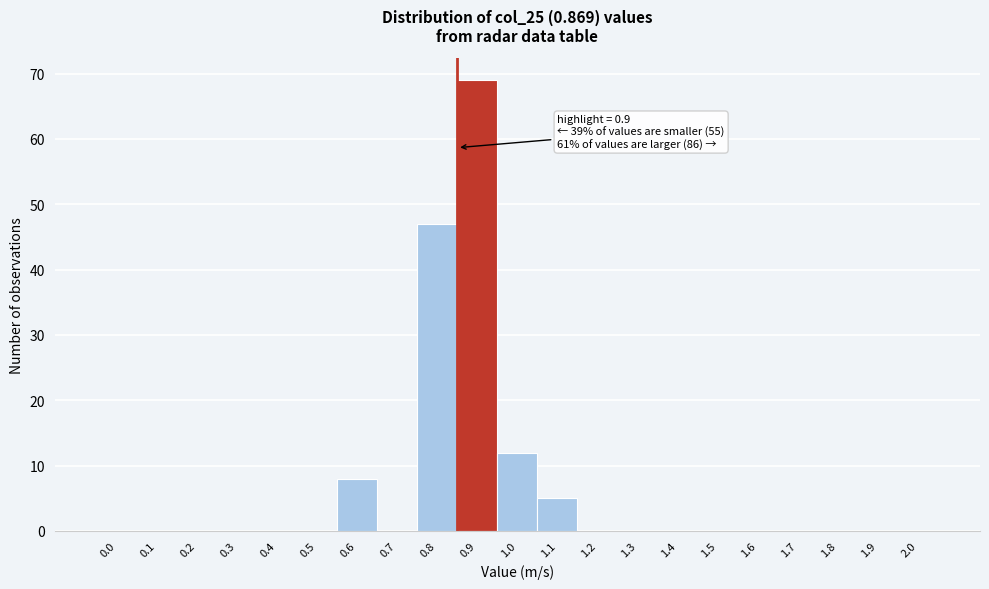

Reading left to right, transcribe all the data shown in this chart.

0.0=0	0.1=0	0.2=0	0.3=0	0.4=0	0.5=0	0.6=8	0.7=0	0.8=47	0.9=69	1.0=12	1.1=5	1.2=0	1.3=0	1.4=0	1.5=0	1.6=0	1.7=0	1.8=0	1.9=0	2.0=0